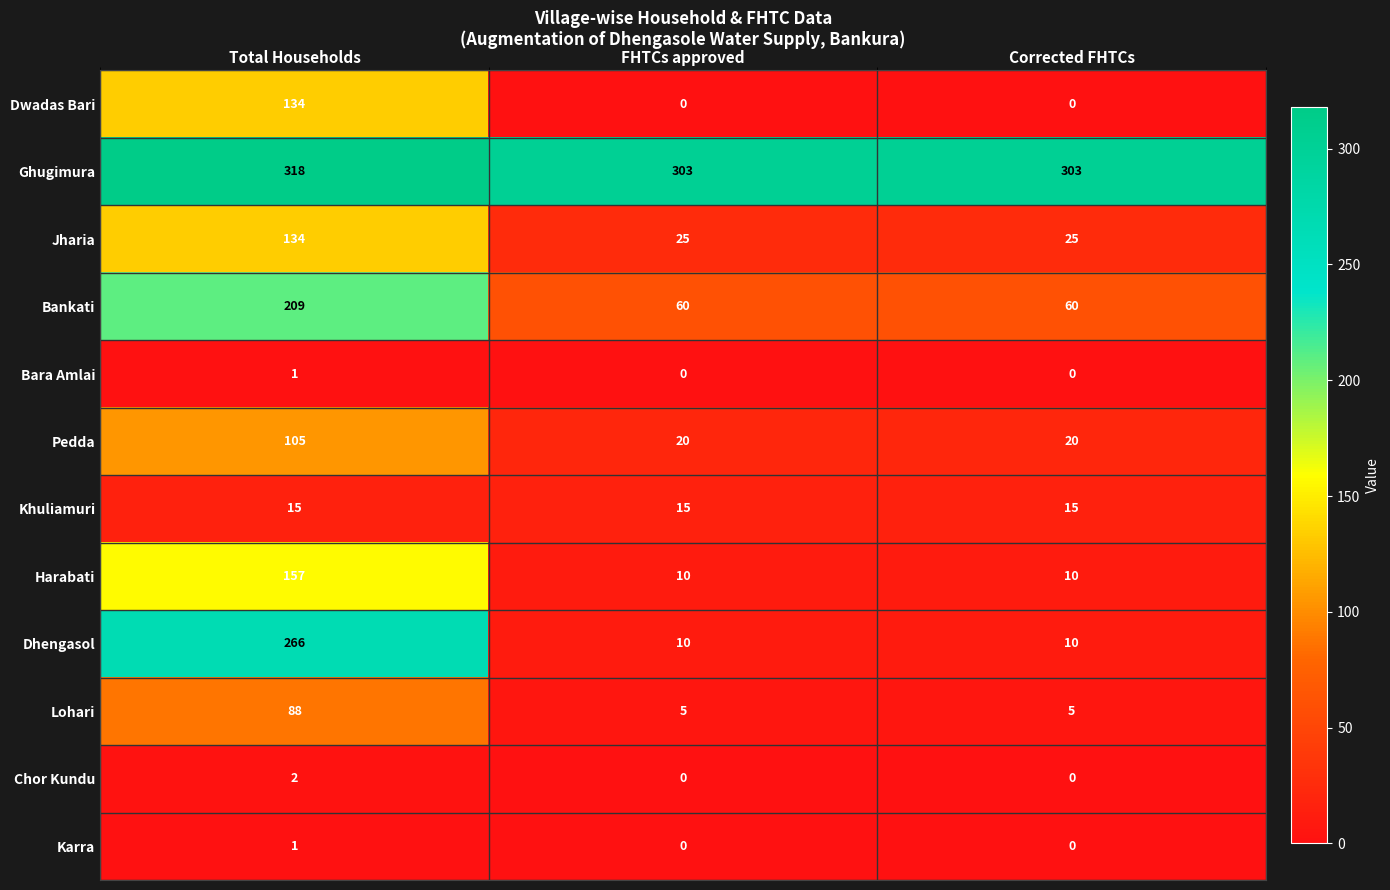

Count the Ghugimura values in the range 303 to 318.

3